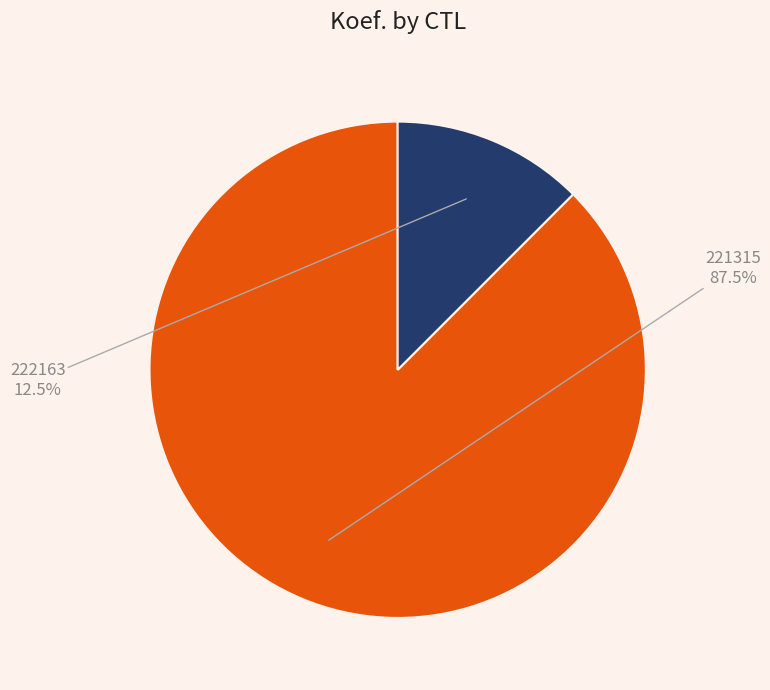

What percentage do 221315 and 222163 together represent?

100.0%